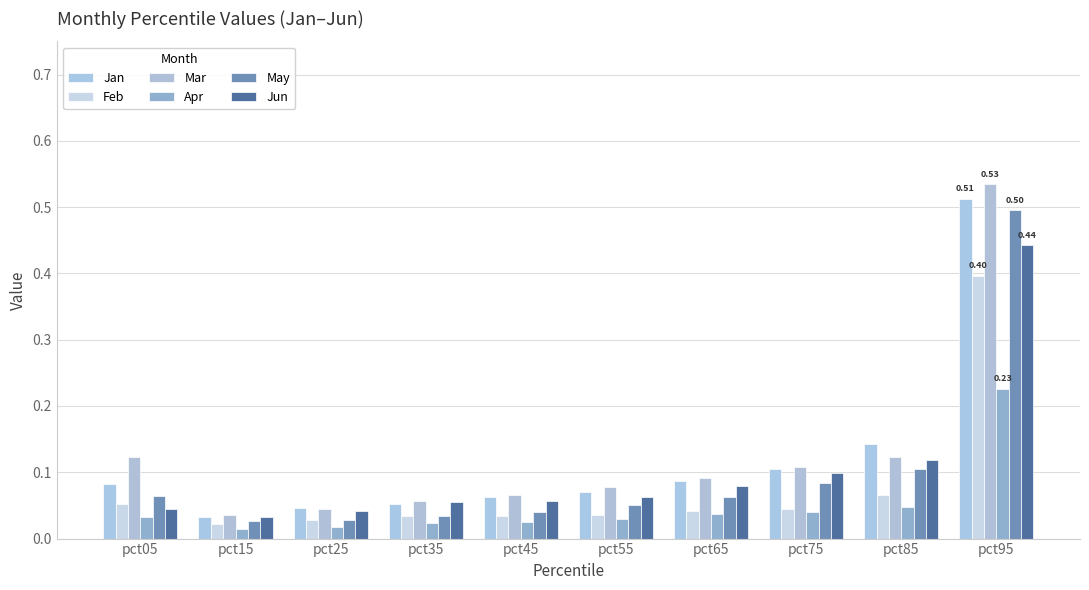

How many categories are shown in the chart?

10